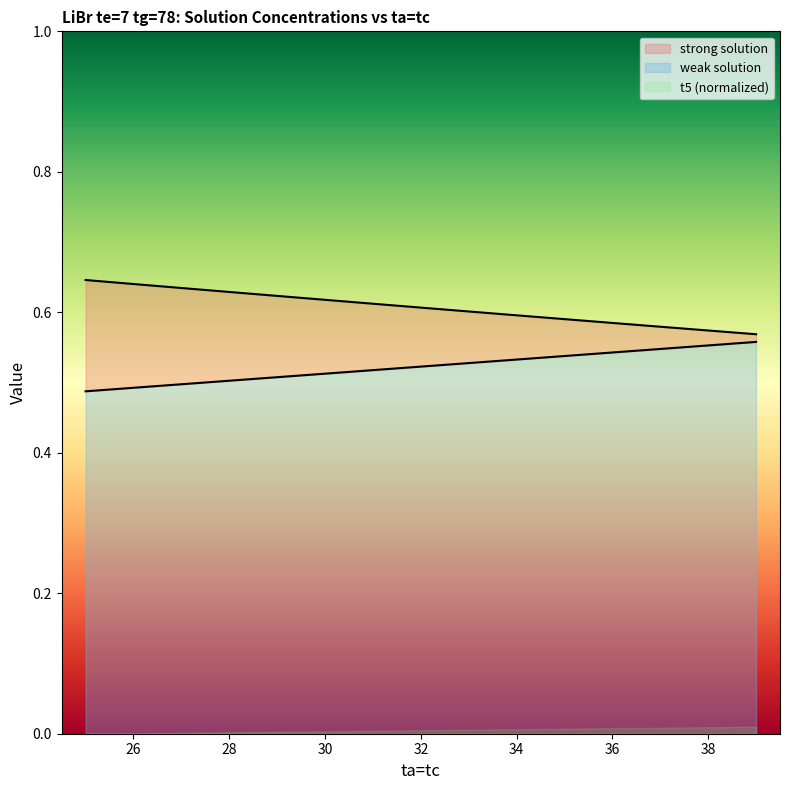

What is the difference between the maximum and second lowest values in the t5 series?

0.1